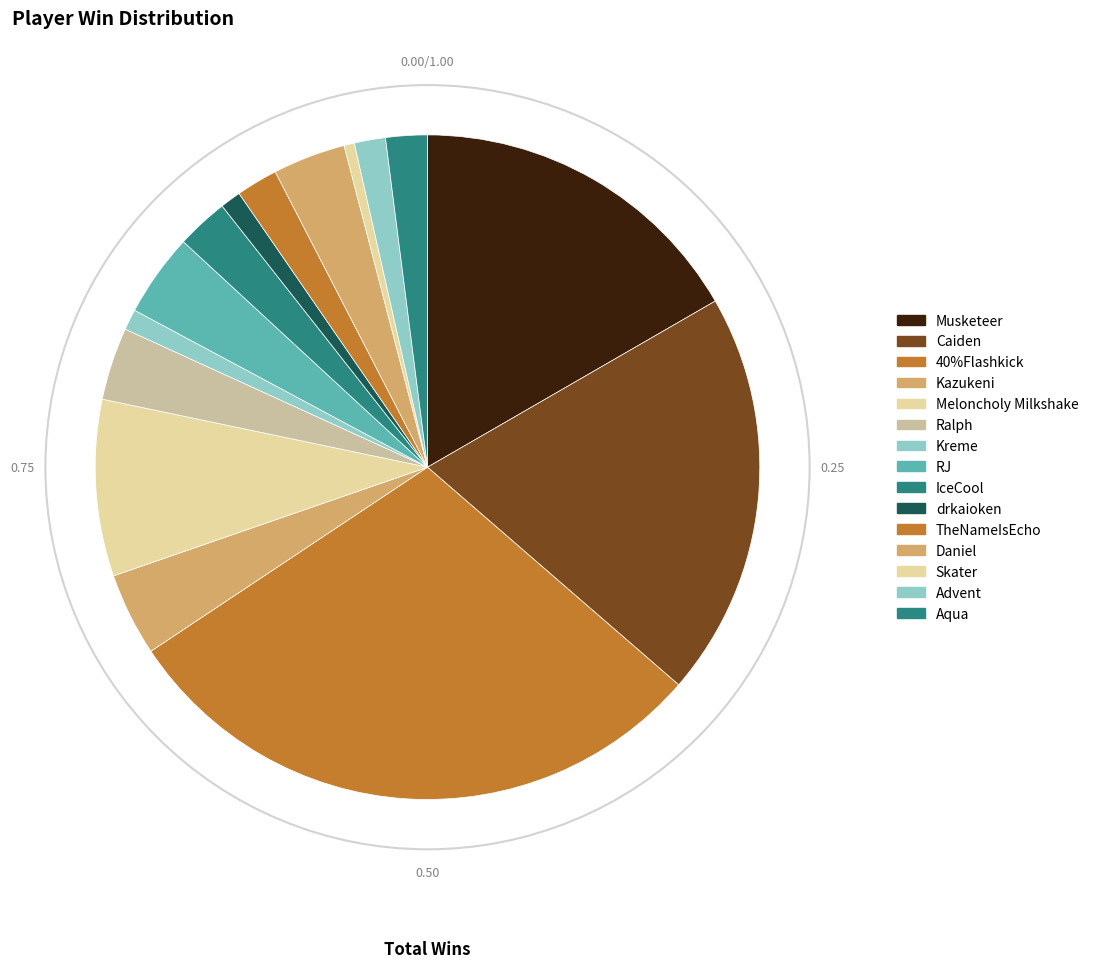

How many slices are in this pie chart?

15